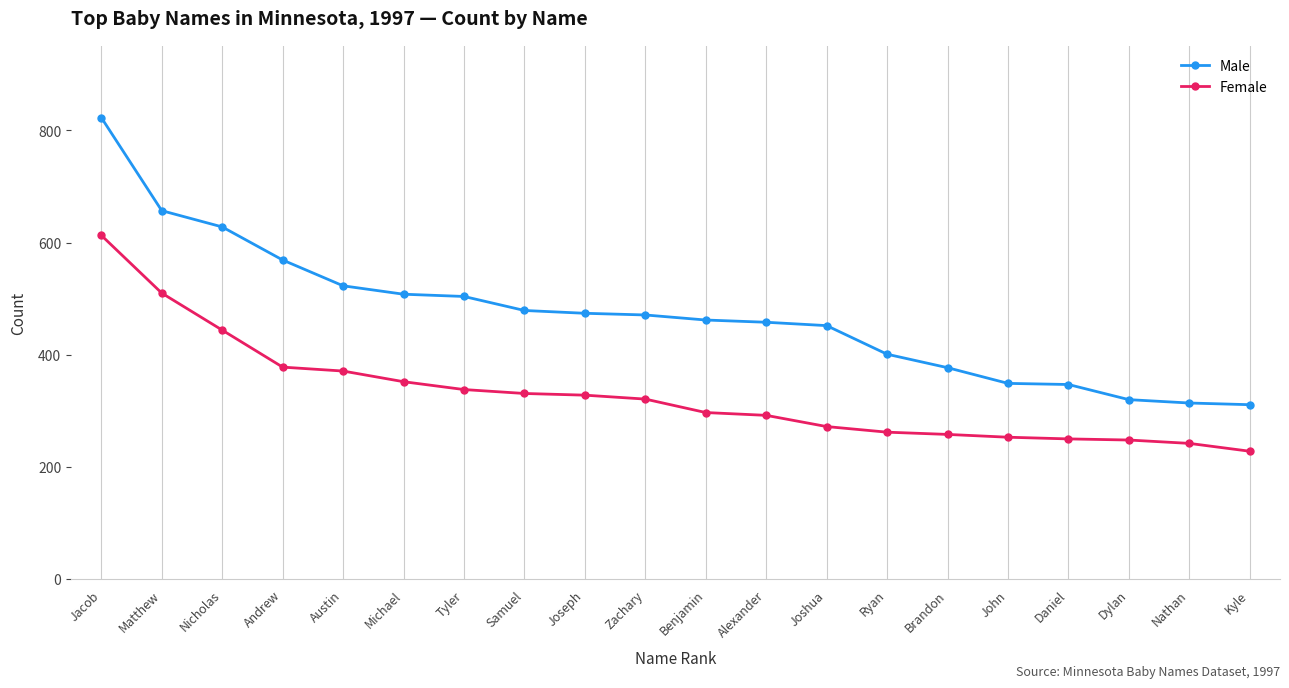

Which series has the largest range (max minus min)?

Male